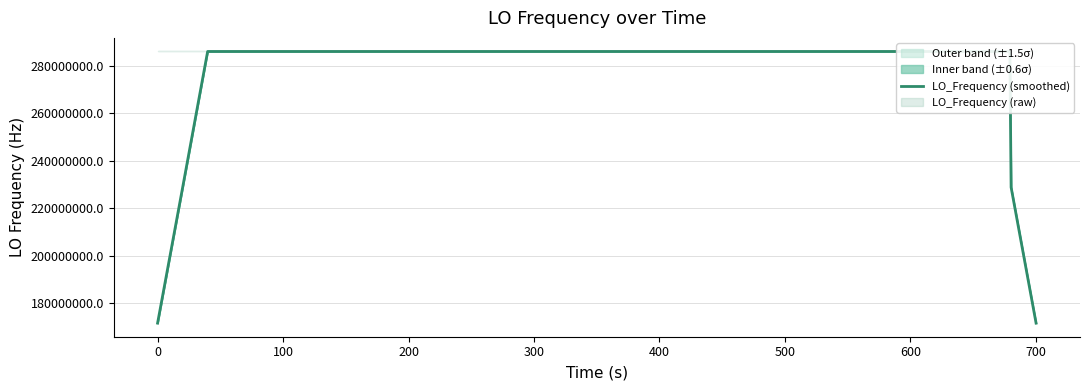

What is the minimum value for LO_Frequency (smoothed)?

171628200.1